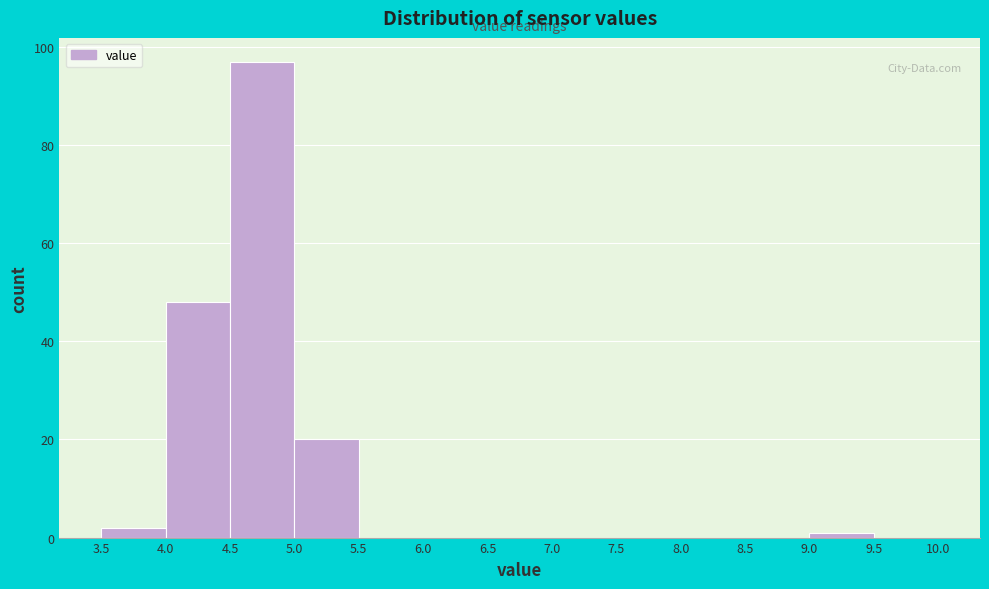

Reading left to right, transcribe this chart: for each bar, give the range it covers on the x-axis and its height. The values are not printed on the chart, so give them approximately, as read against the axis.

3.5 to 4.0: 2
4.0 to 4.5: 48
4.5 to 5.0: 98
5.0 to 5.5: 20
5.5 to 6.0: 0
6.0 to 6.5: 0
6.5 to 7.0: 0
7.0 to 7.5: 0
7.5 to 8.0: 0
8.0 to 8.5: 0
8.5 to 9.0: 0
9.0 to 9.5: under 2
9.5 to 10.0: 0